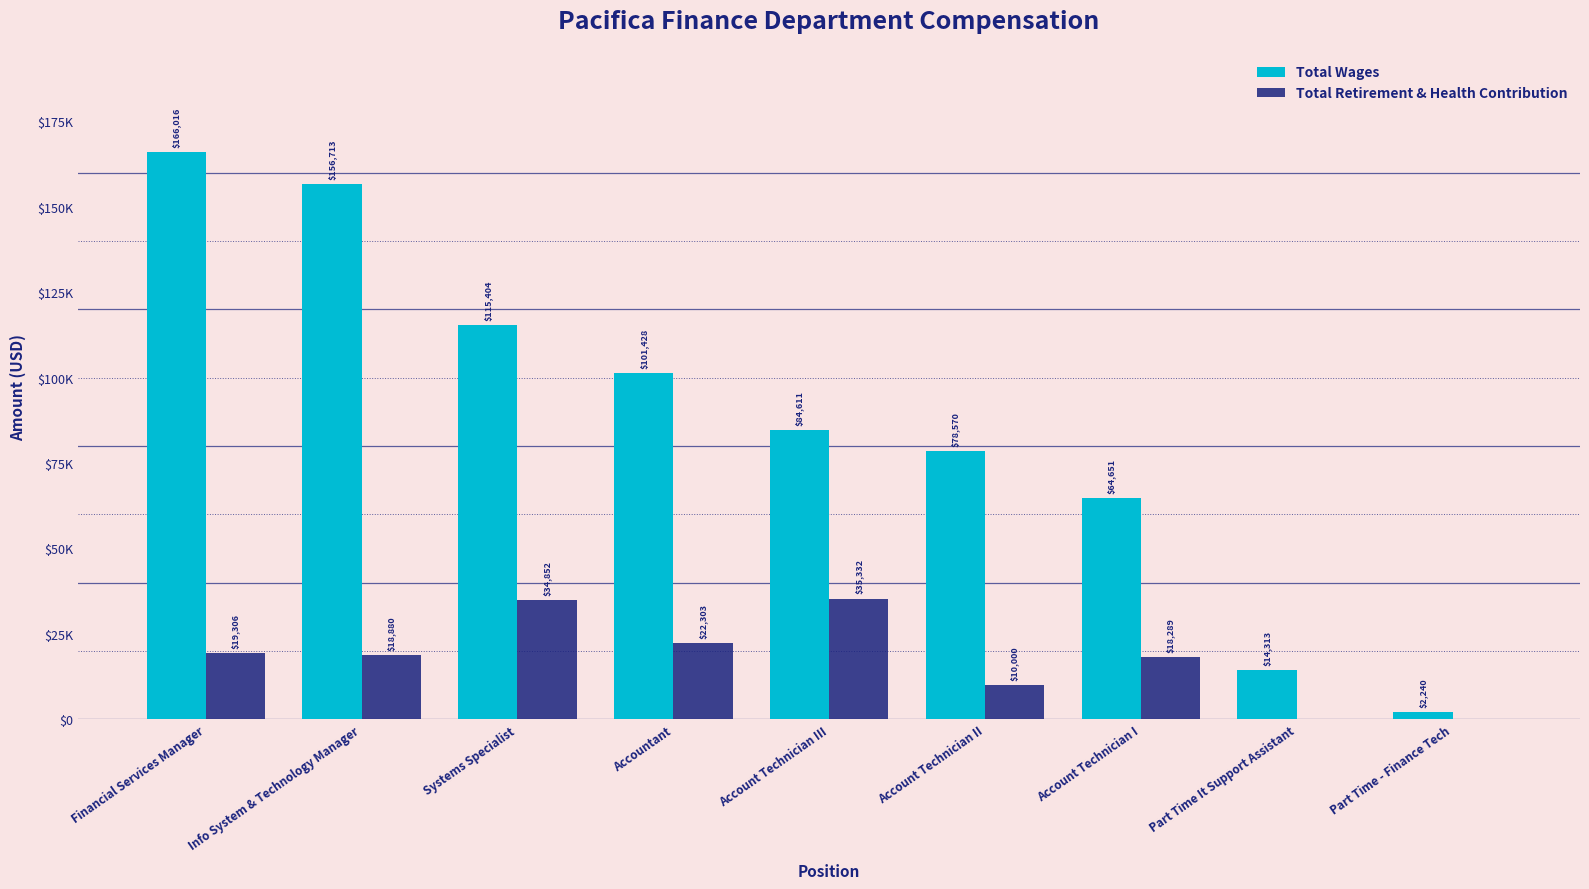

What is the sum of all Total Retirement & Health Contribution values?

158962